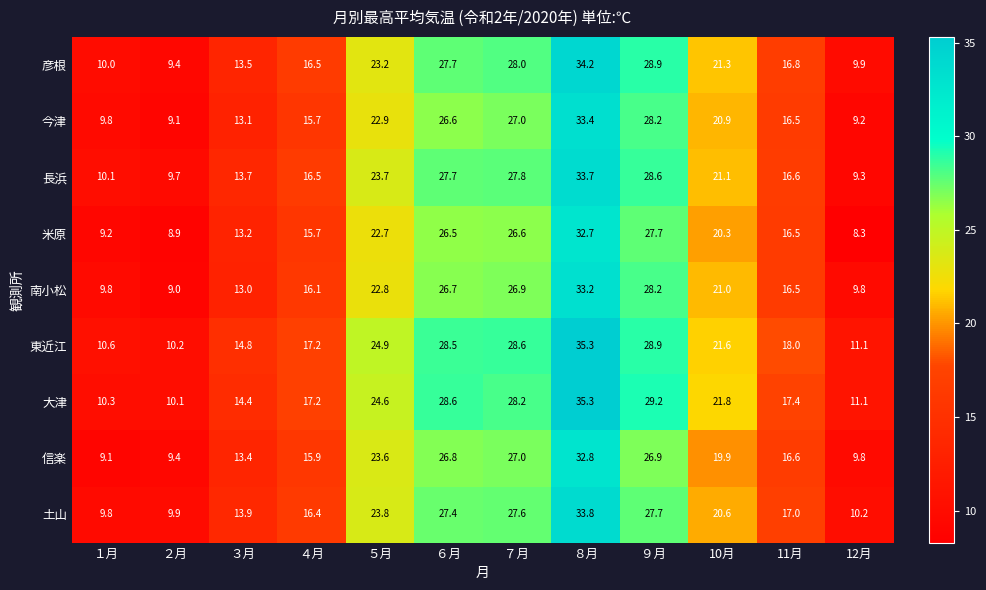

The value of 今津 at 11月 is 23.5. True or false?

False